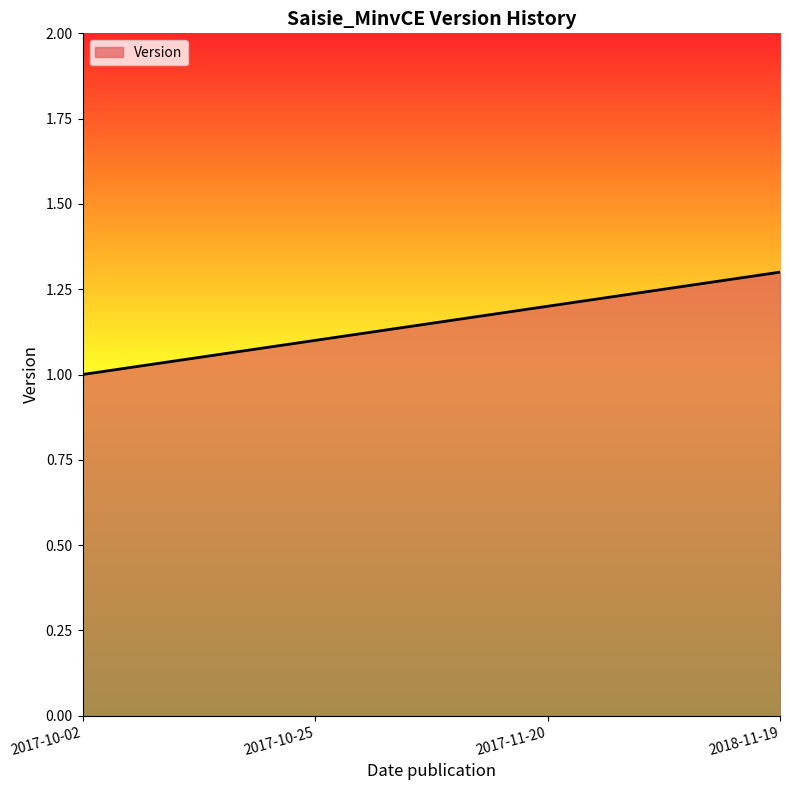

Reading left to right, transcribe all the data shown in this chart.

1.0	1.1	1.2	1.3